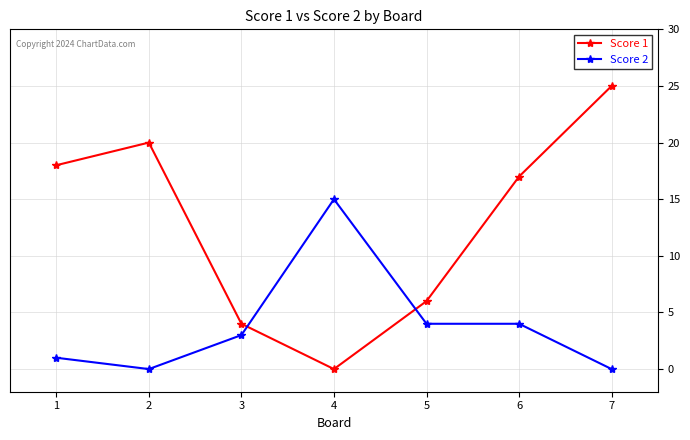

True or false: Score 1 has a value of 25 at 7.

True